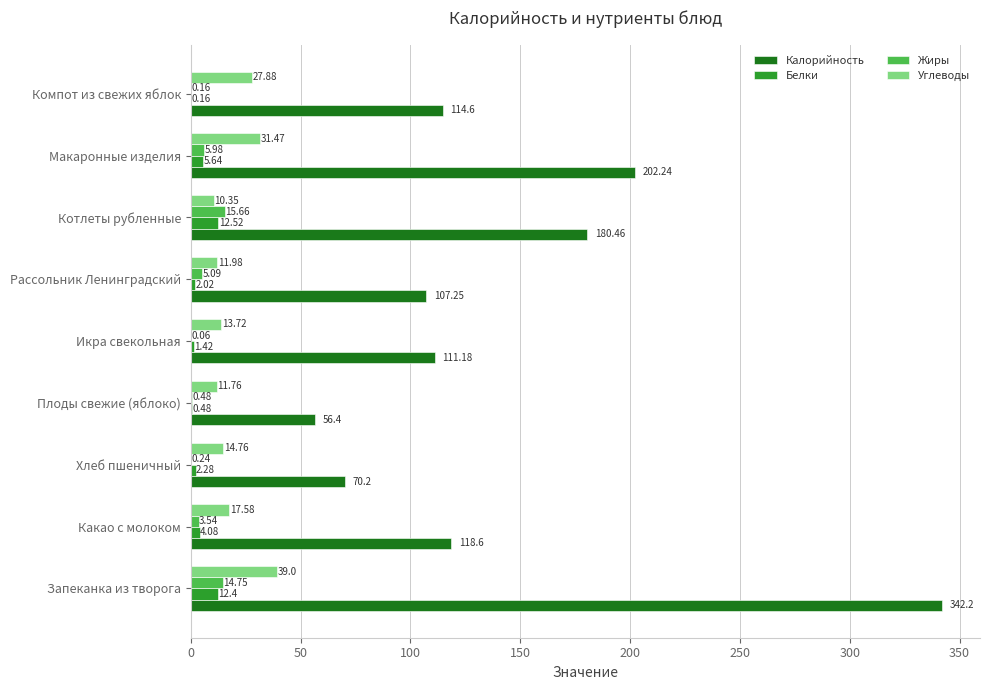

At which category is the sum across all series the highest?

Запеканка из творога